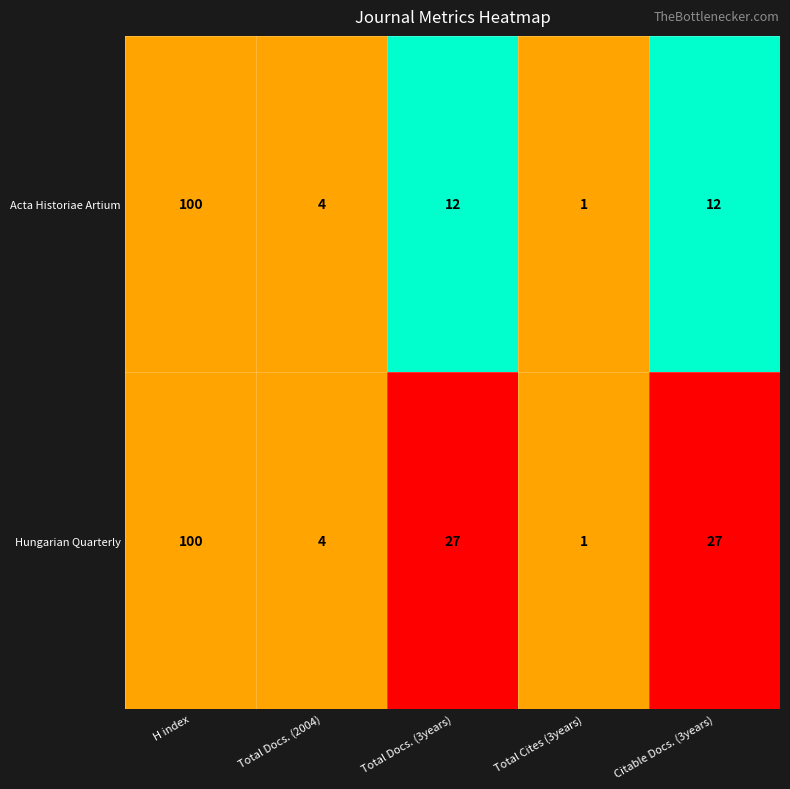

What is the total value across all series at Citable Docs. (3years)?

39